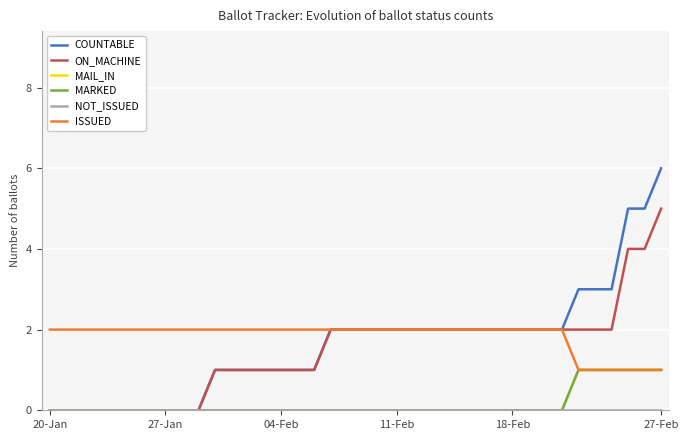

Does the chart have visible grid lines?

Yes